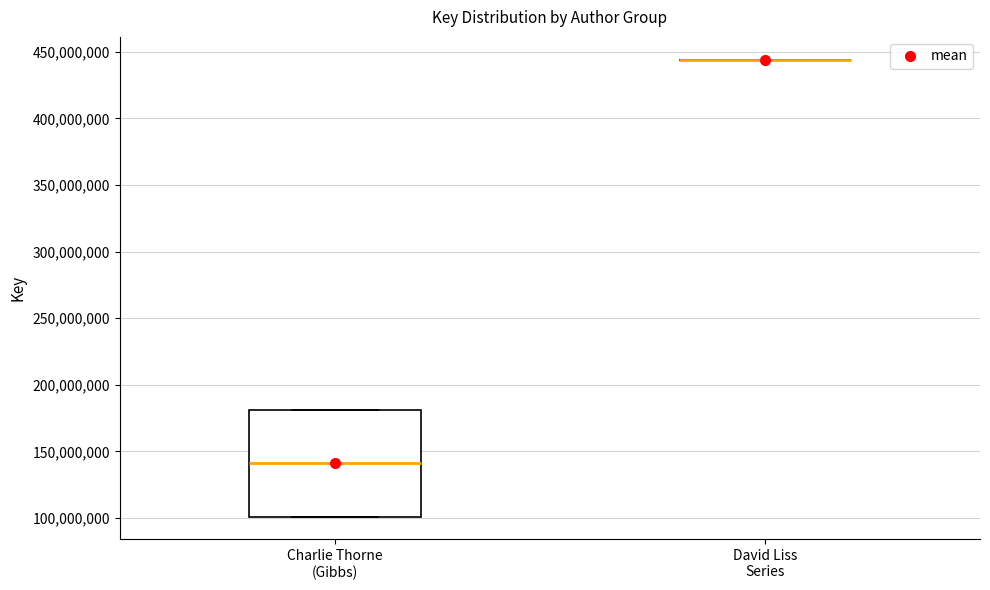

Which box is the tallest, from its lower edge to its upper edge?

Charlie Thorne (Gibbs)